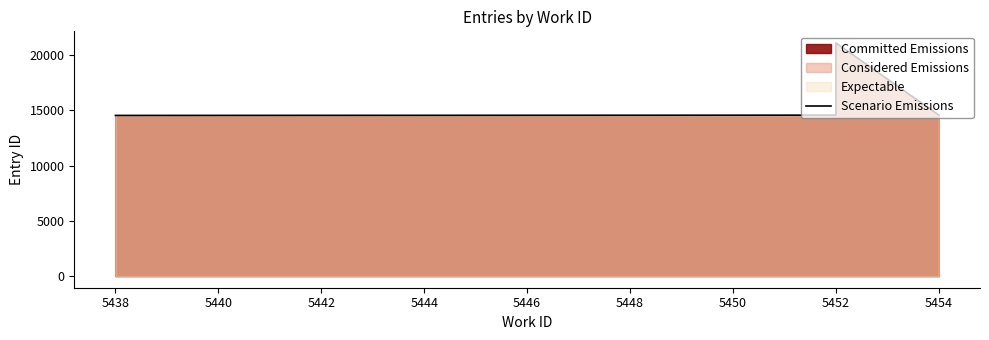

True or false: the data shows 5721 at 5452.

False